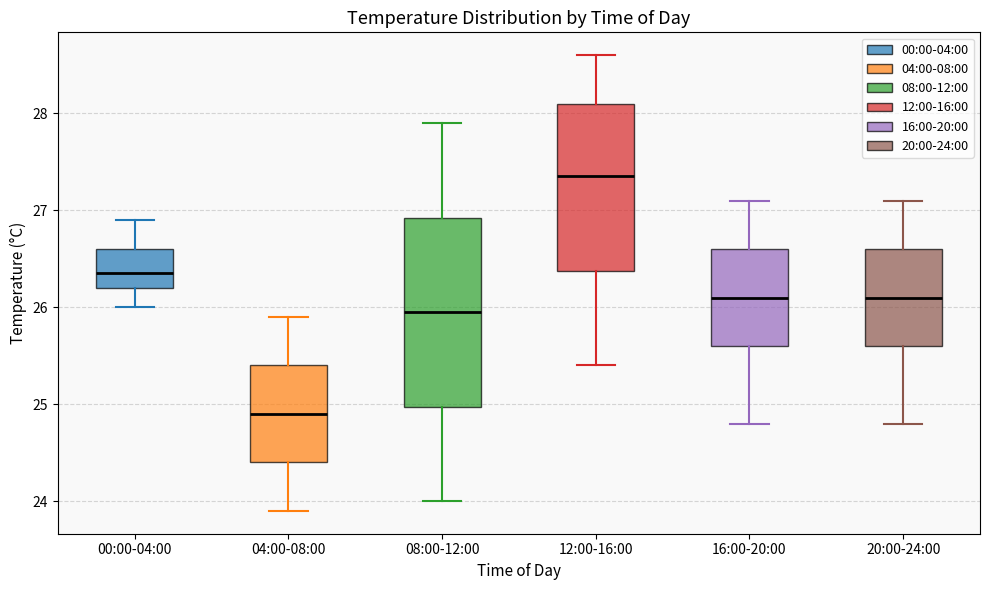

Which box's median line is the lowest?

04:00-08:00